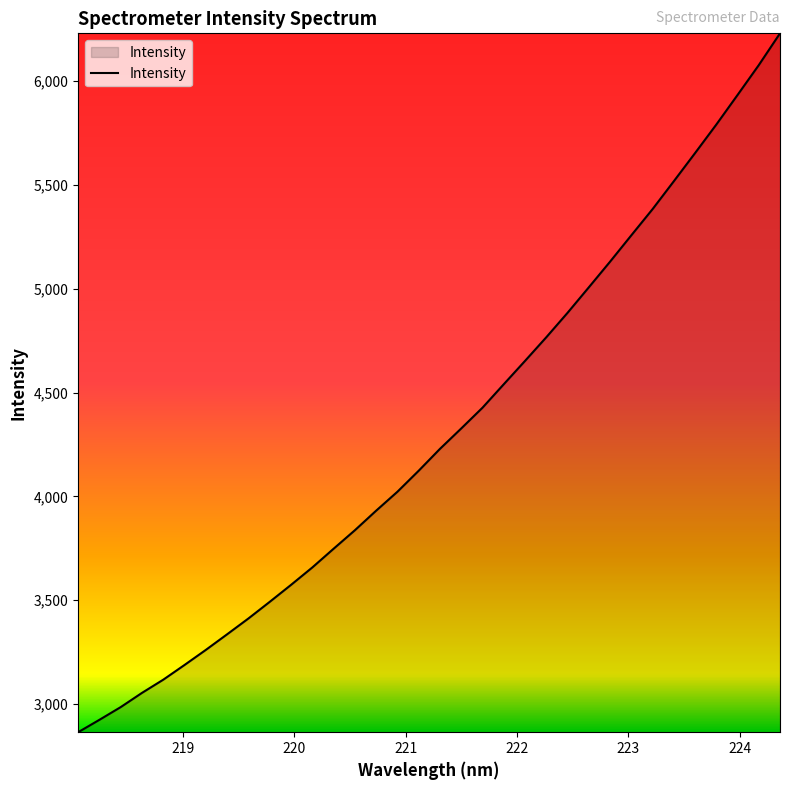

What is the smallest value displayed?

2864.3